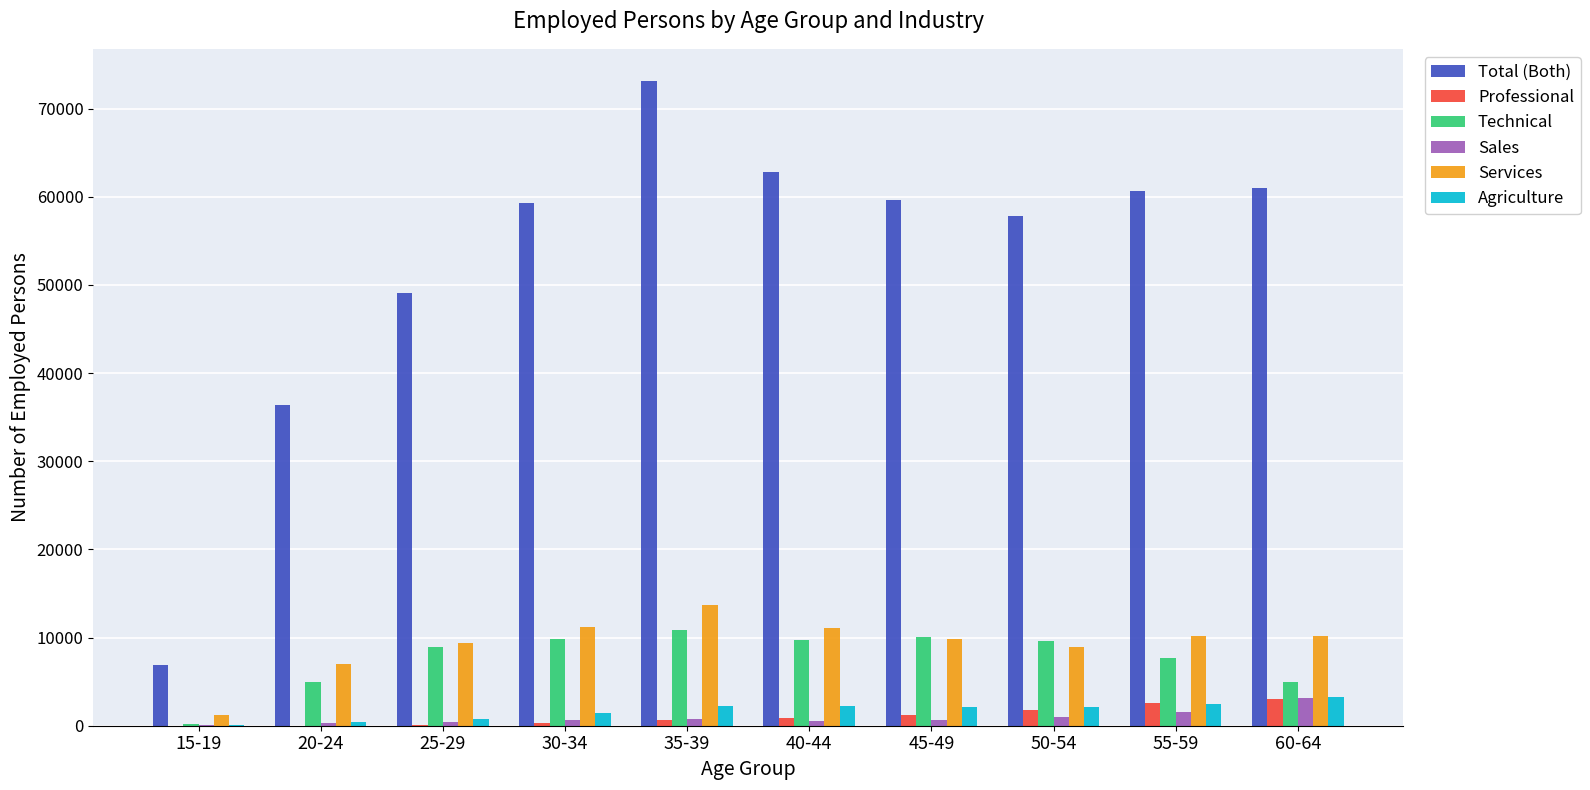

What is the approximate value of Total (Both) at 50-54, to the nearest 100?

57900